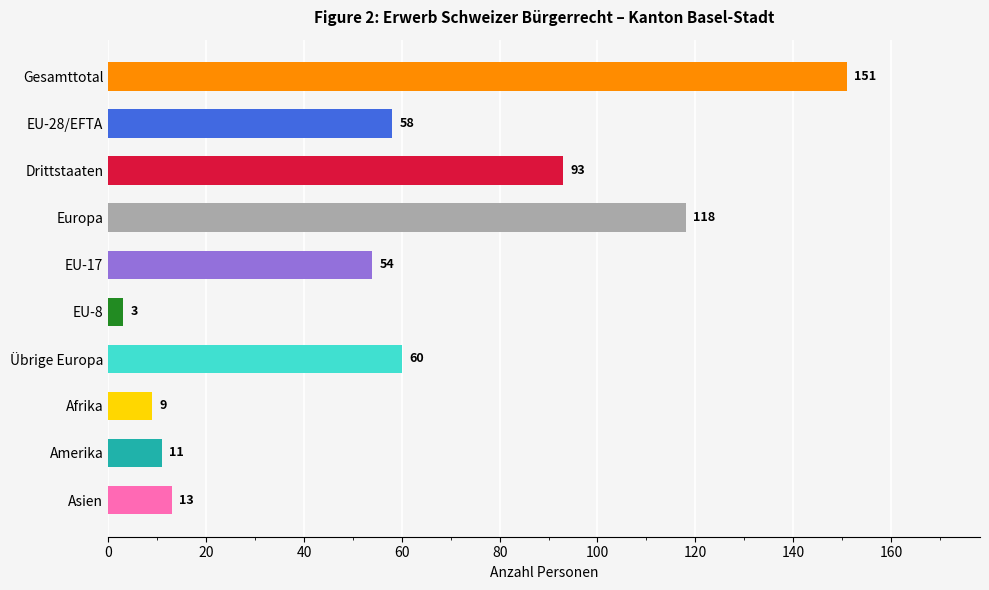

Rank the categories by value from highest to lowest.

Gesamttotal, Europa, Drittstaaten, Übrige Europa, EU-28/EFTA, EU-17, Asien, Amerika, Afrika, EU-8